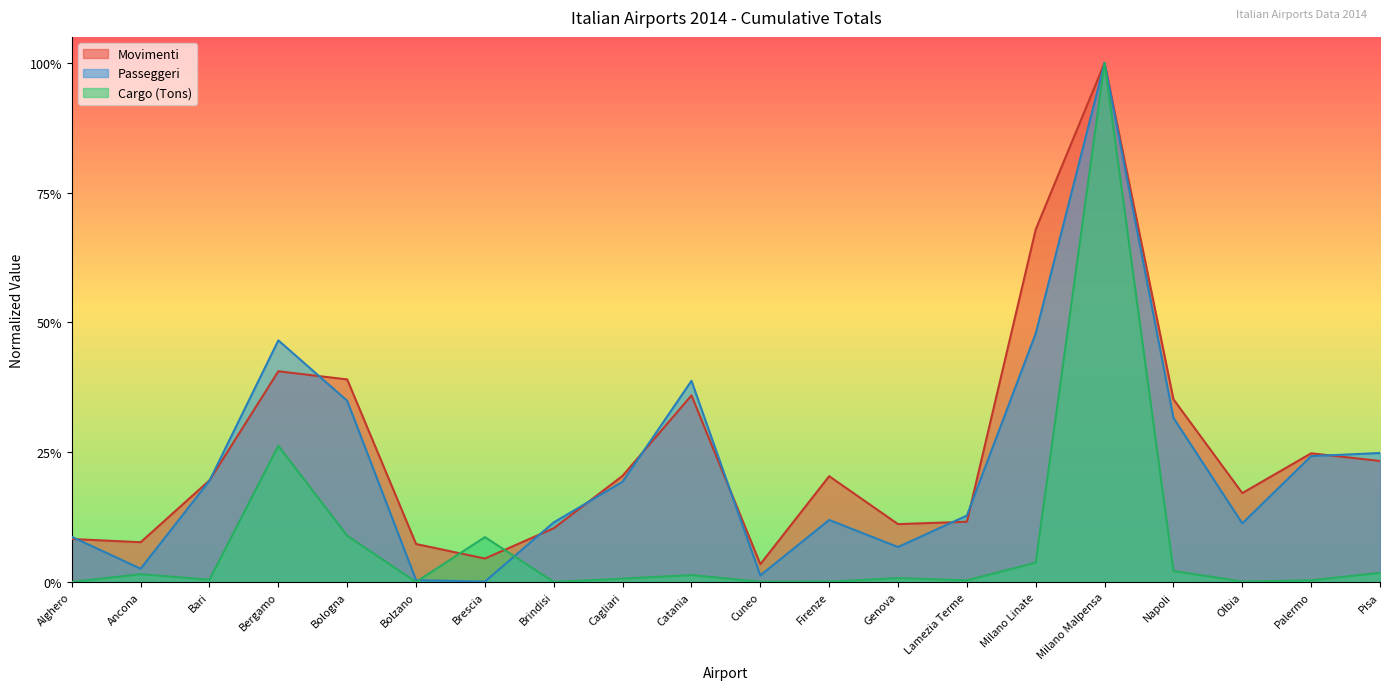

Reading left to right, extract all data points from this chart.

Movimenti: 0.1	0.1	0.2	0.4	0.4	0.1	0.0	0.1	0.2	0.4	0.0	0.2	0.1	0.1	0.7	1.0	0.4	0.2	0.2	0.2
Passeggeri: 0.1	0.0	0.2	0.5	0.3	0.0	0.0	0.1	0.2	0.4	0.0	0.1	0.1	0.1	0.5	1.0	0.3	0.1	0.2	0.2
Cargo (Tons): 0.0	0.0	0.0	0.3	0.1	0.0	0.1	0.0	0.0	0.0	0.0	0.0	0.0	0.0	0.0	1.0	0.0	0.0	0.0	0.0